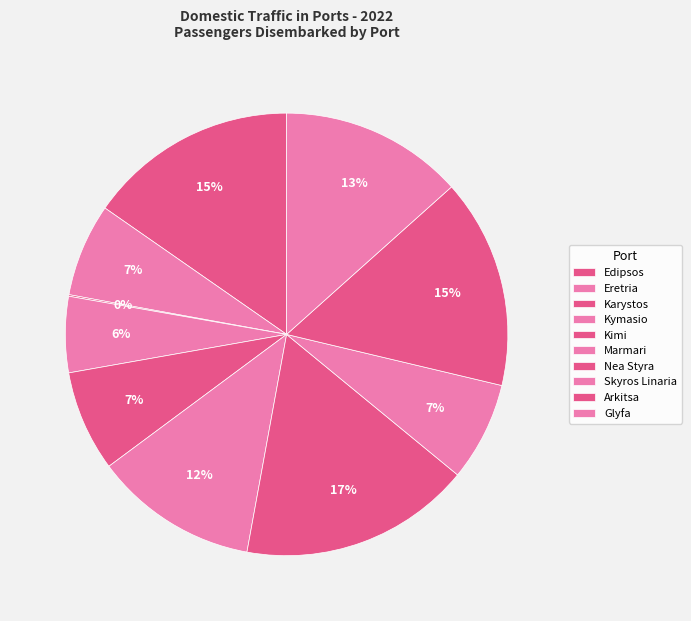

Combined, what portion of the pie is Karystos and Nea Styra?

17.0%